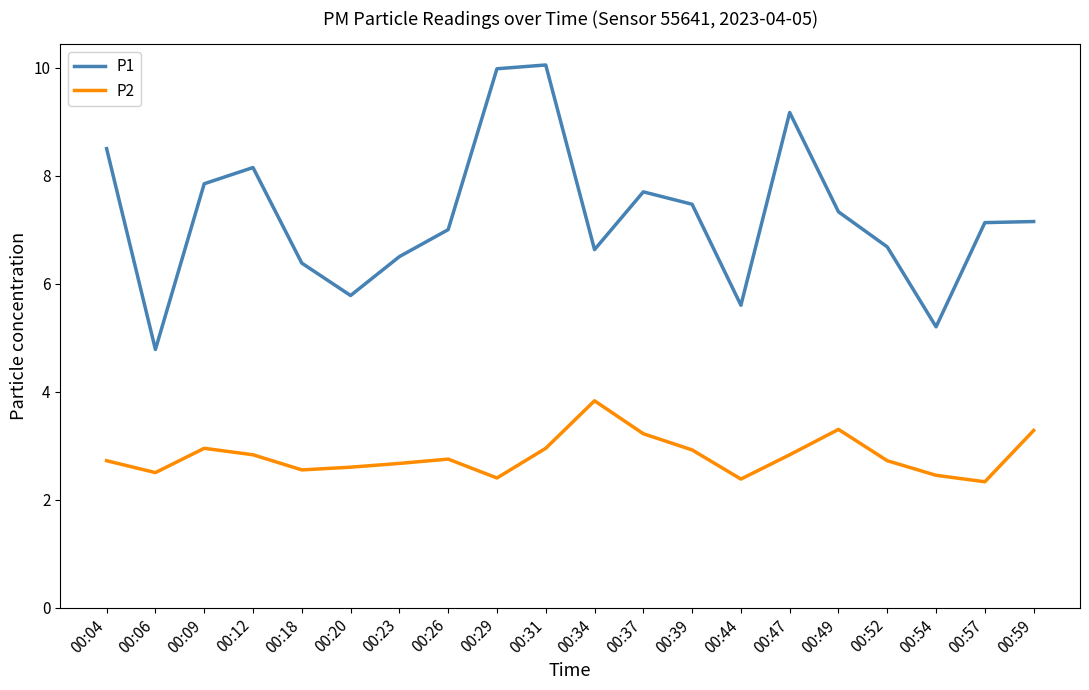

At 00:23, list the series in order from smallest to largest.

P2, P1